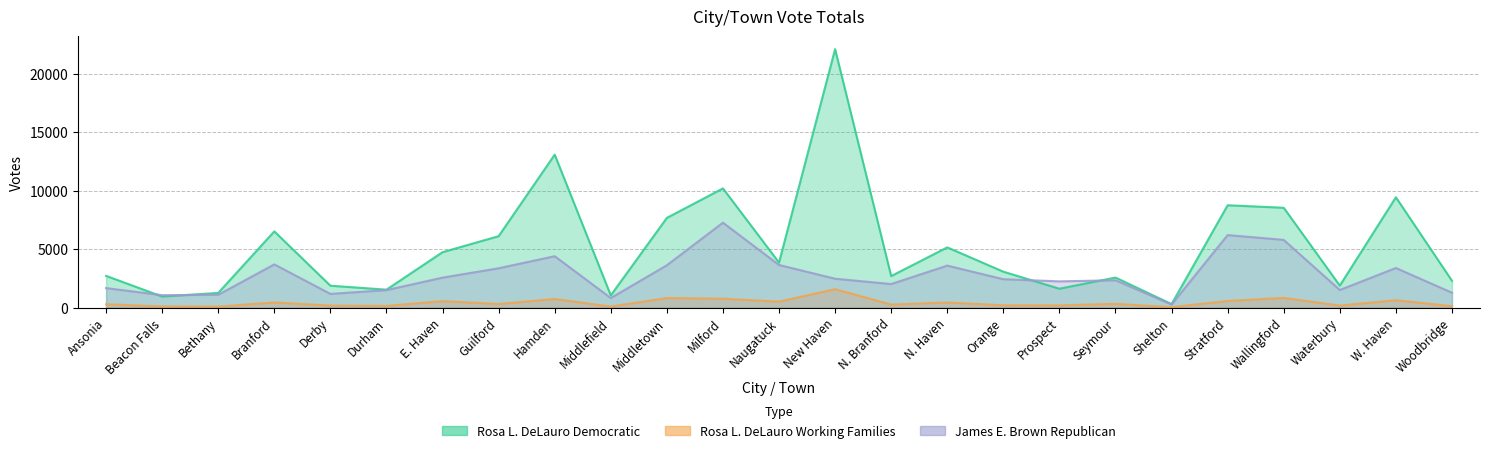

Rank the categories by James E. Brown Republican value from highest to lowest.

Milford, Stratford, Wallingford, Hamden, Branford, Naugatuck, Middletown, N. Haven, W. Haven, Guilford, E. Haven, New Haven, Orange, Seymour, Prospect, N. Branford, Ansonia, Waterbury, Durham, Woodbridge, Derby, Bethany, Beacon Falls, Middlefield, Shelton